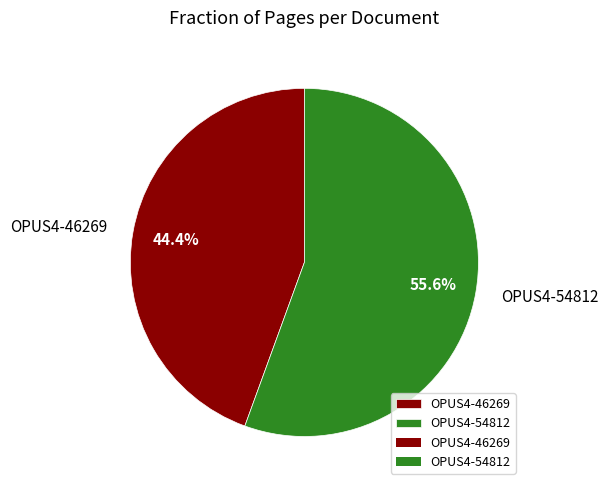

To the nearest percent, what is the average slice percentage?

50%